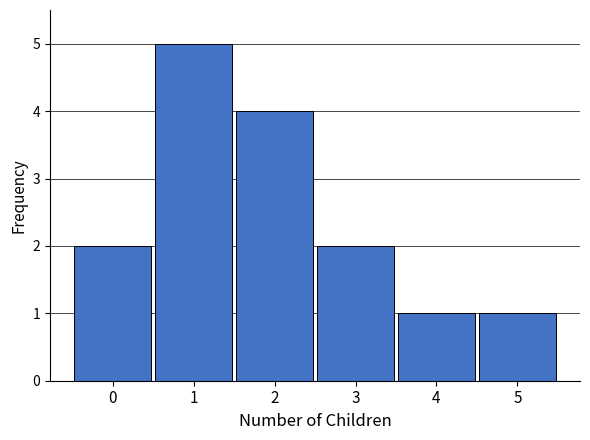

Reading left to right, extract all data points from this chart.

2	5	4	2	1	1